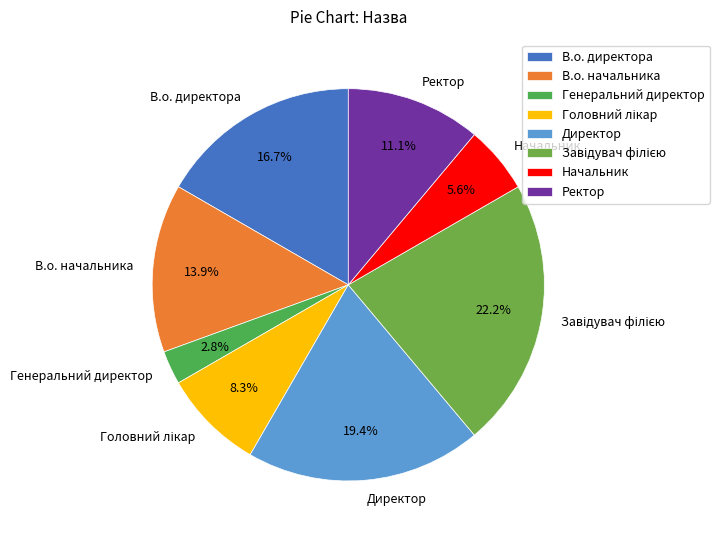

How many segments does this pie chart have?

8